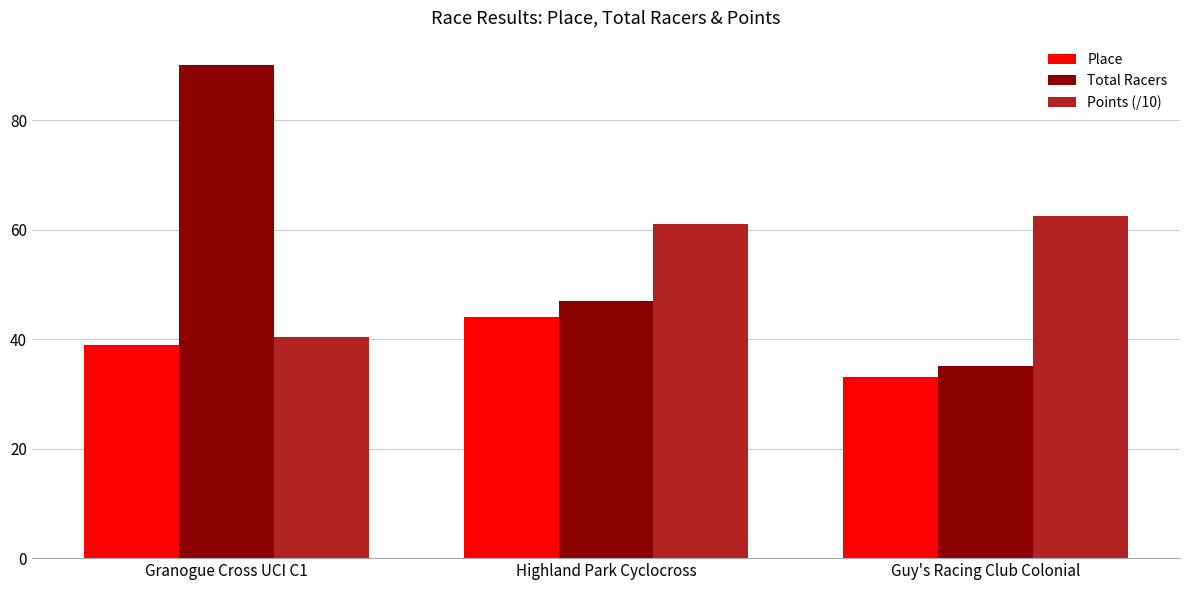

What is the label of the 1st bar from the right?

Guy's Racing Club Colonial